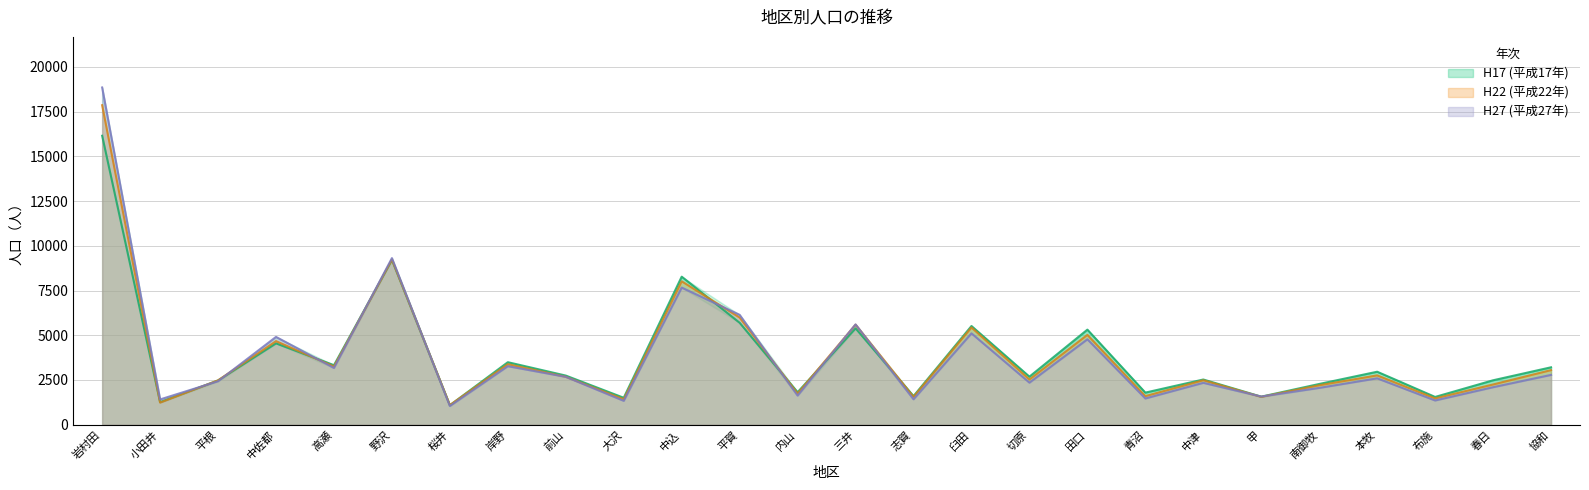

Between which two adjacent categories do H27 and H22 first intersect?

小田井 and 平根